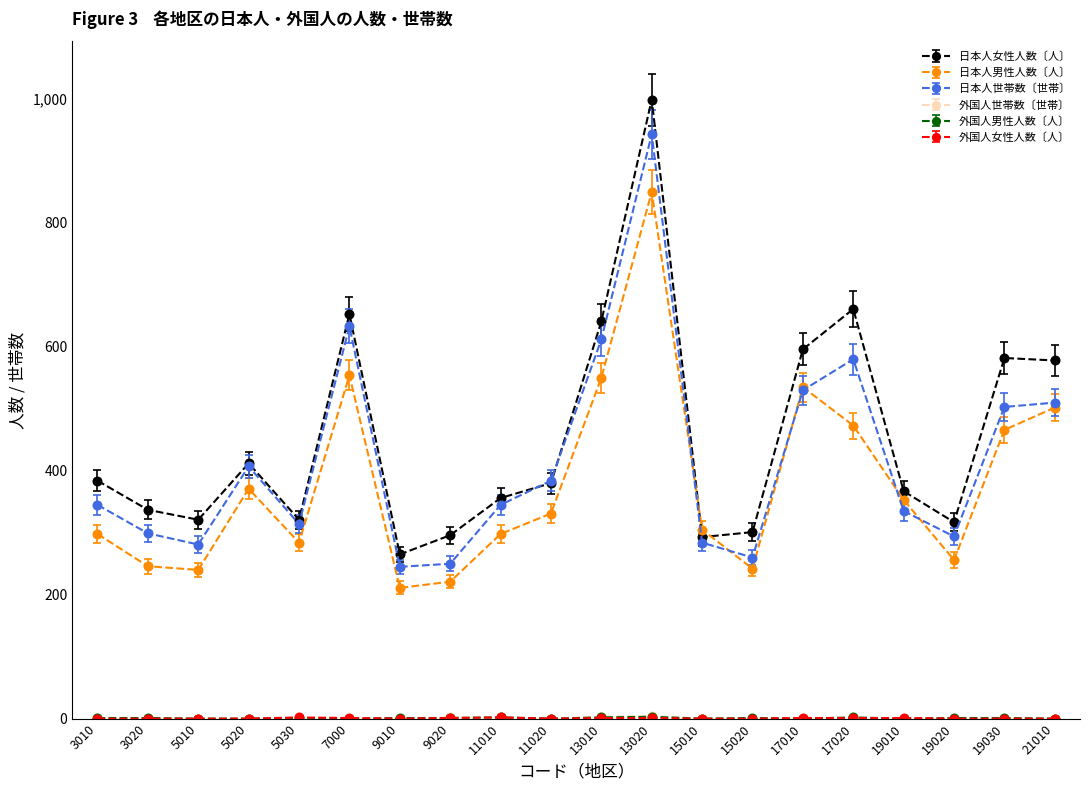

At which category does 日本人男性人数〔人〕 reach its first local peak?

5020